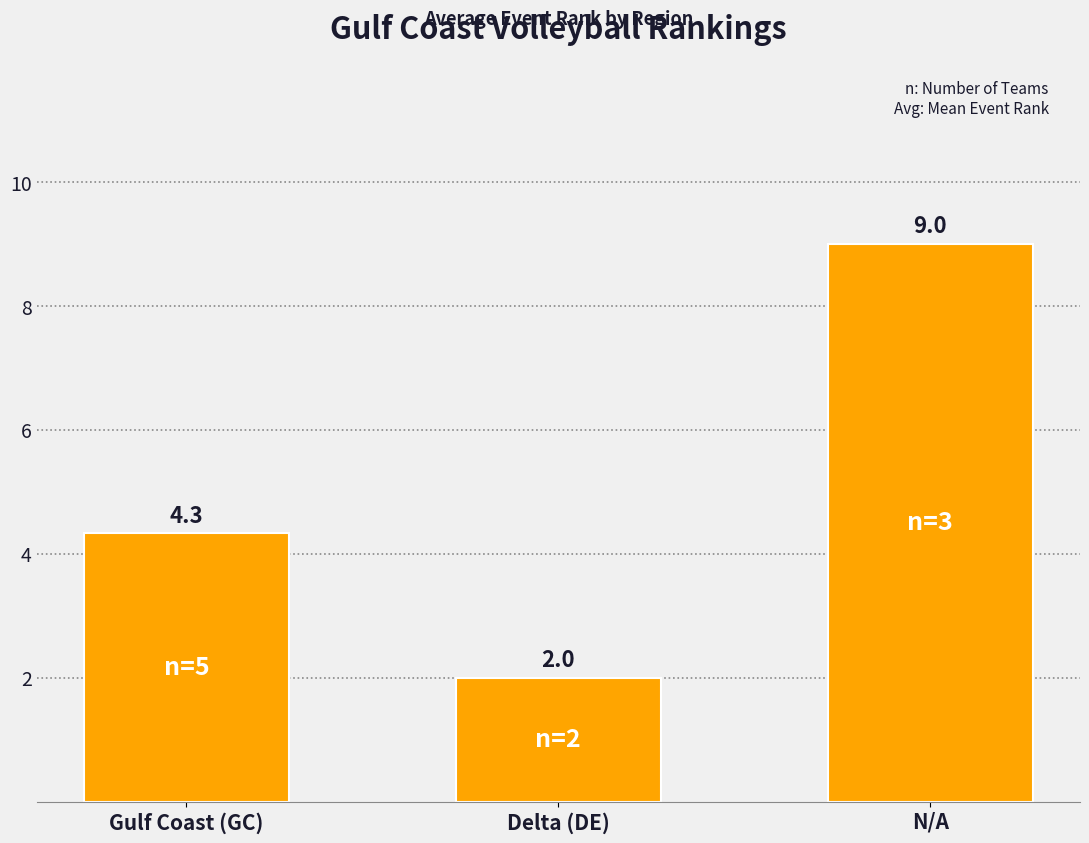

What is the greatest value displayed?

9.0